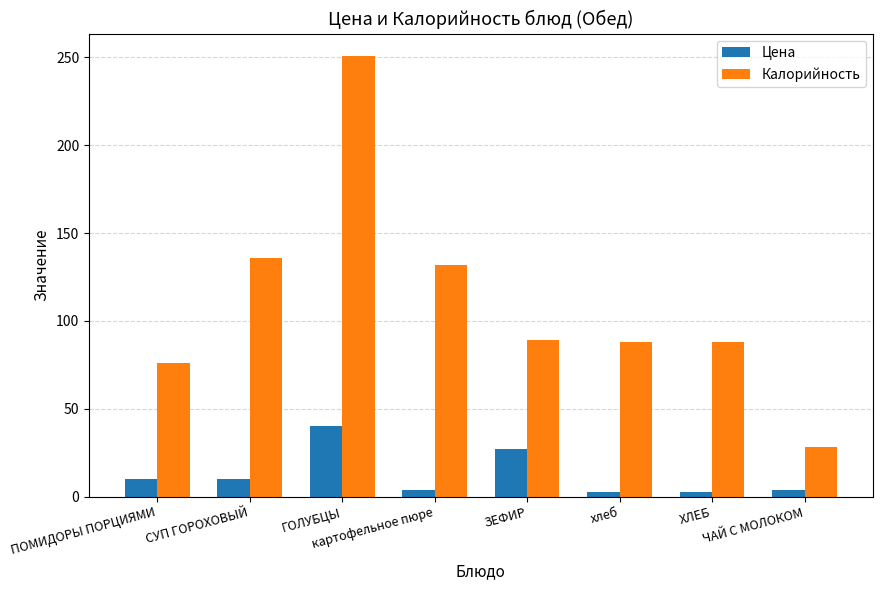

List the series in order of their overall mean, lowest first.

Цена, Калорийность